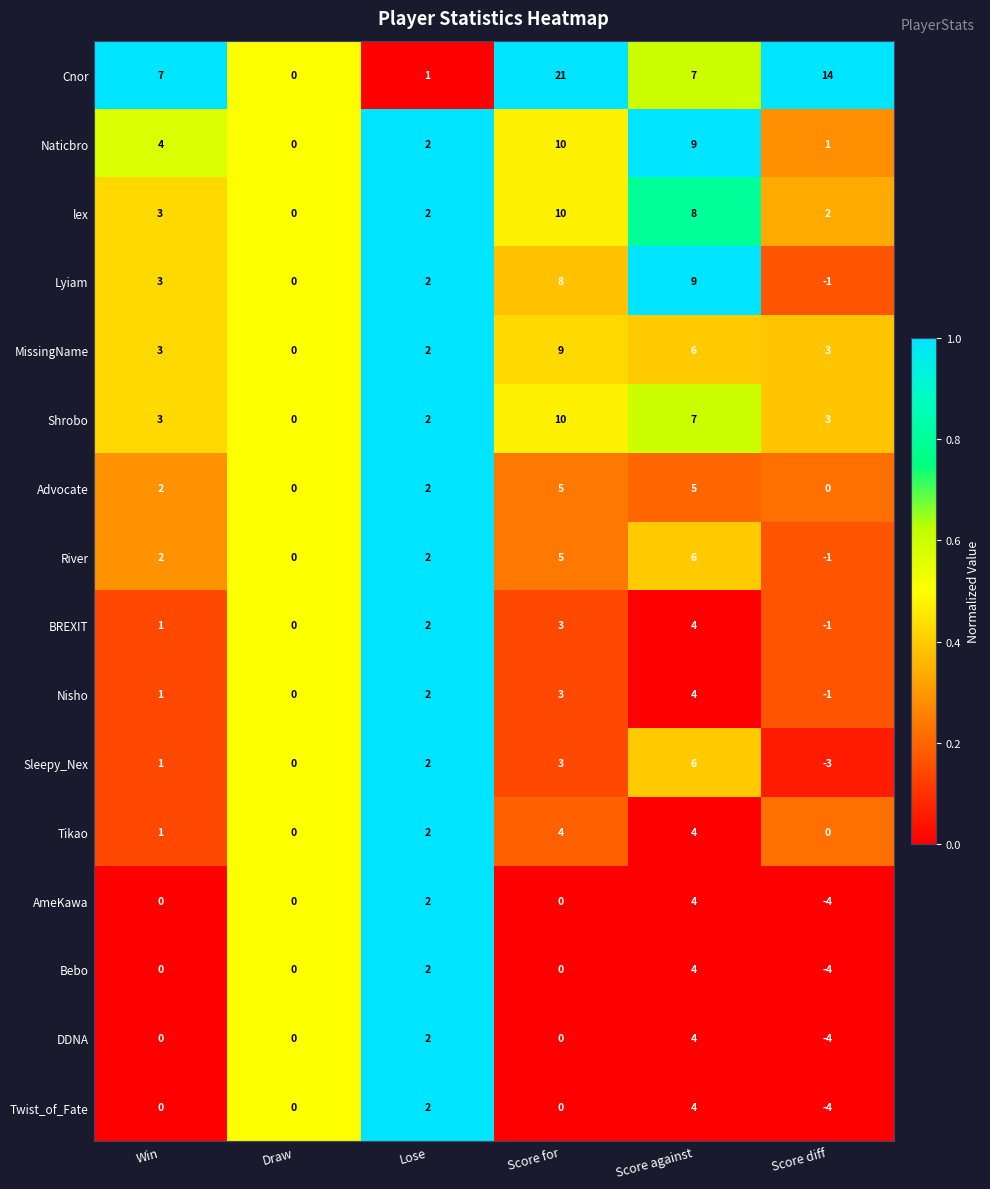

Is it true that Tikao equals 1 at Lose?

False